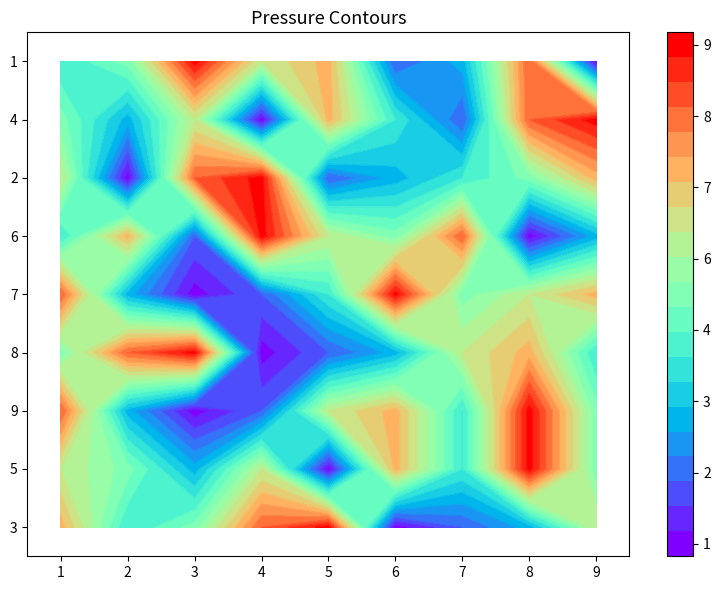

Reading right to left, list all the values displayed in this chart.

1: 6	3	2	1	9	8	5	4	7
2: 5	9	4	7	1	6	3	5	6
3: 5	9	4	7	6	2	1	3	8
4: 4	7	6	3	2	1	9	8	5
5: 7	6	5	9	4	2	1	3	8
6: 3	1	8	5	6	9	2	7	4
7: 7	5	4	3	2	9	8	1	6
8: 9	8	2	4	7	1	6	3	5
9: 1	8	3	2	7	6	9	5	4